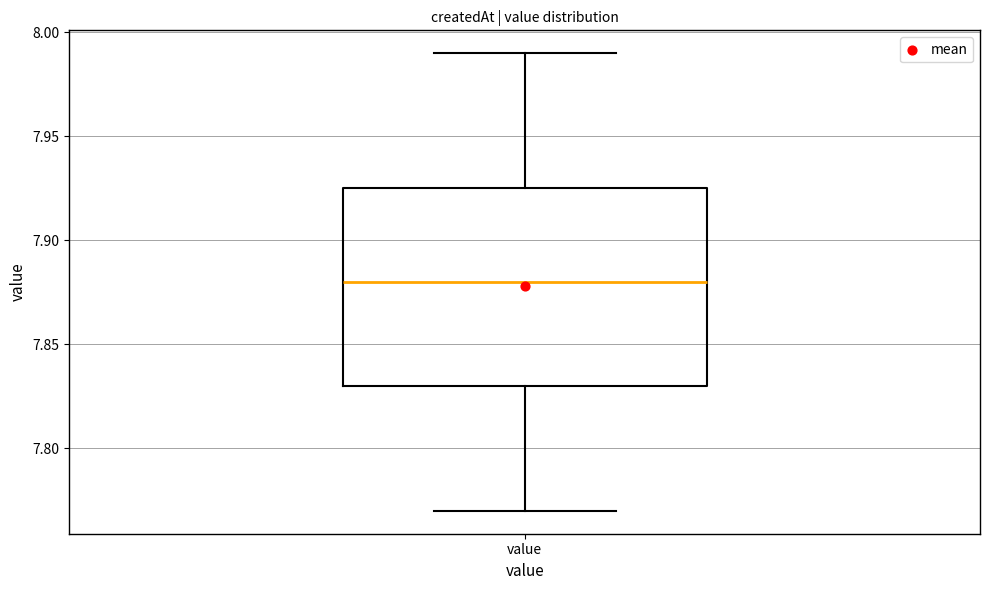

Where does the upper whisker of the box for value end on the y-axis? The values are not printed on the chart, so give them approximately, as read against the axis.

7.990